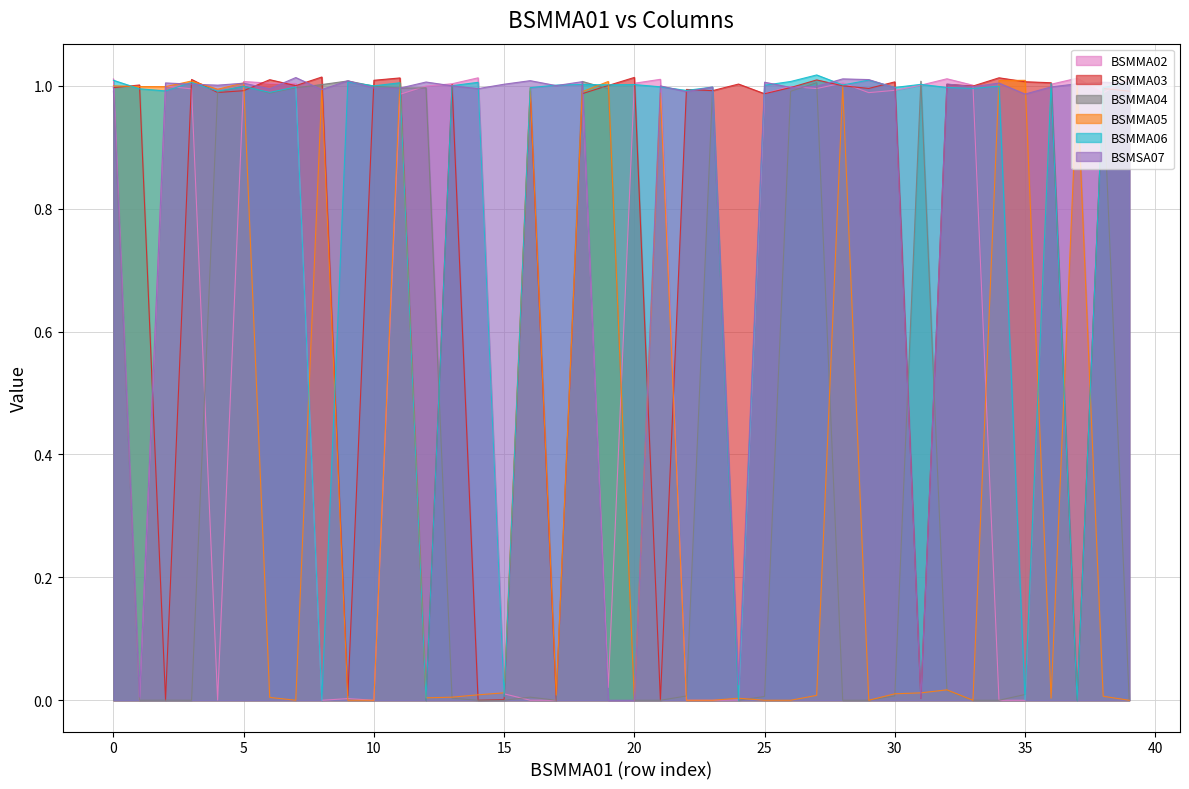

Between 12 and 37, which series saw the biggest shift?

BSMMA05